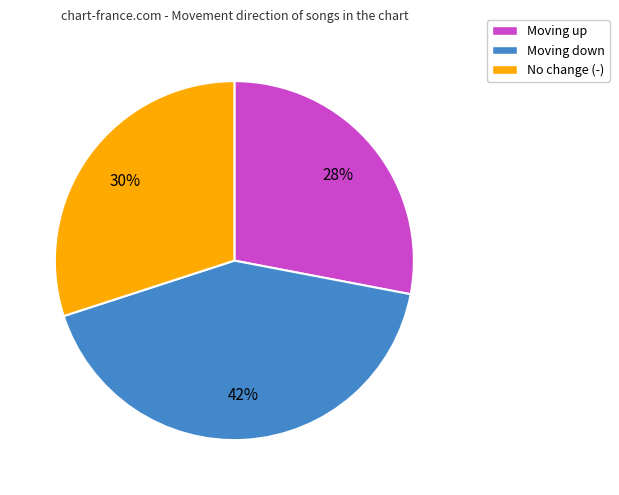

How many slices are in this pie chart?

3